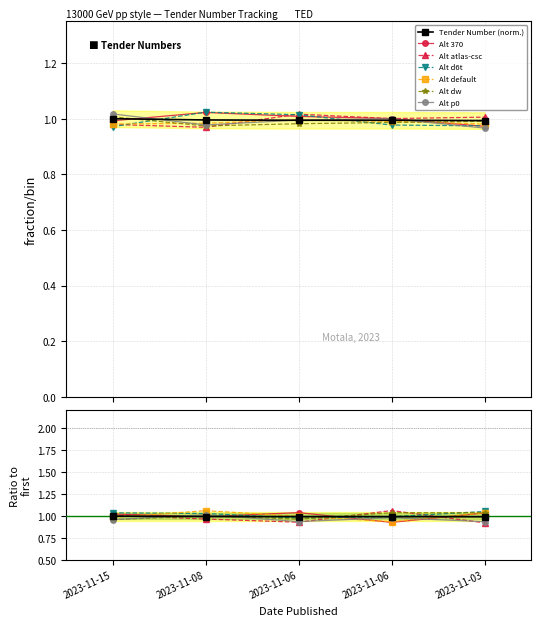

Count the values in the range 0 to 1.

5